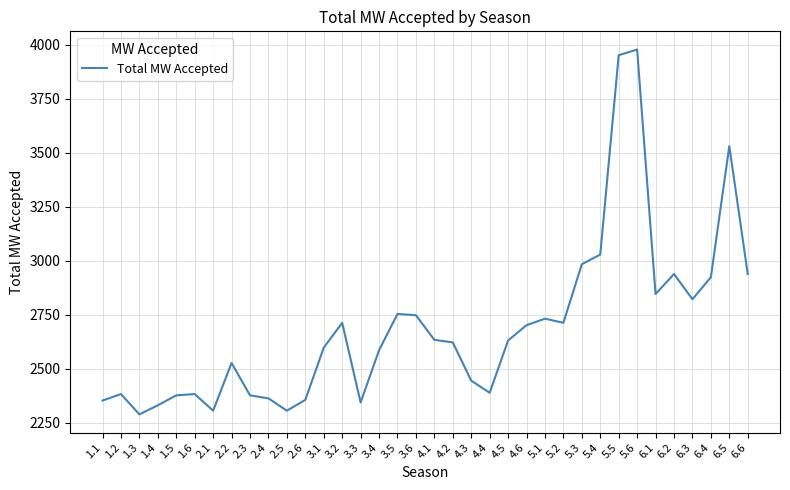

Is it true that the value at 4.1 is 2633?

True